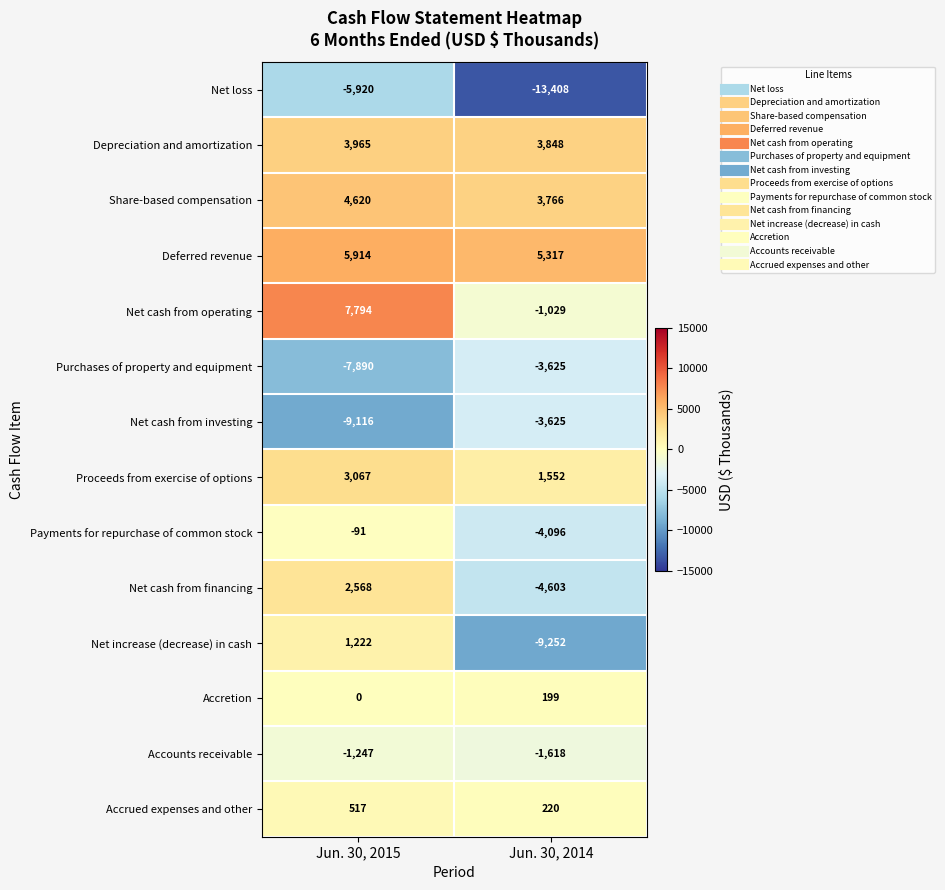

At which label does Depreciation and amortization reach its minimum?

Jun. 30, 2014